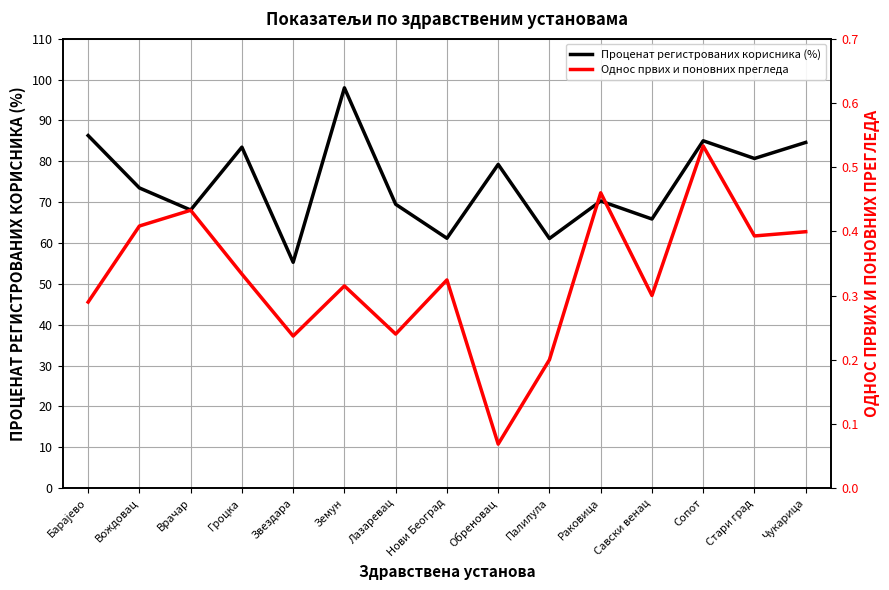

The Проценат регистрованих корисника (%) series shows 53.4 at Сопот. True or false?

False